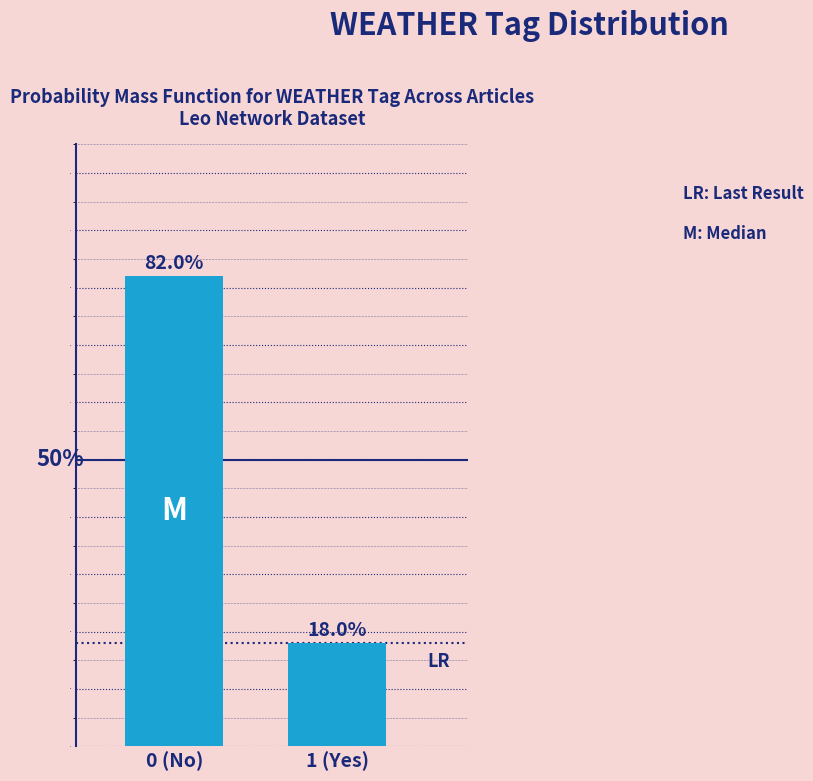

Does the chart contain any negative values?

No